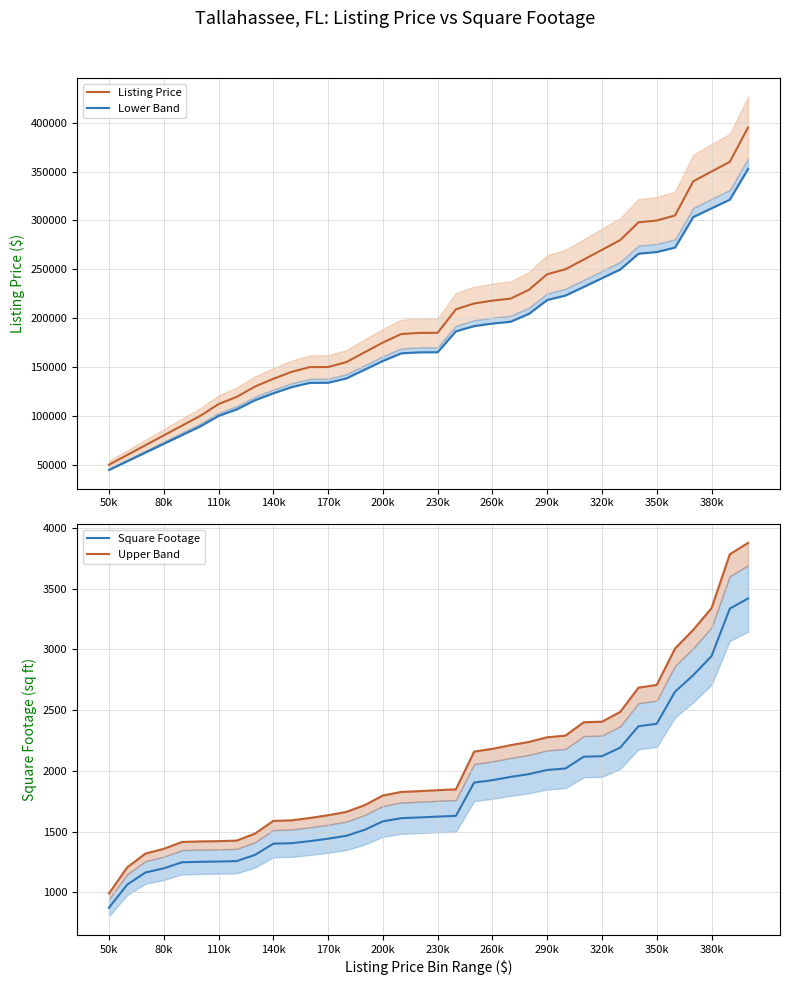

Is it true that Square Footage equals 1924 at 260k?

True